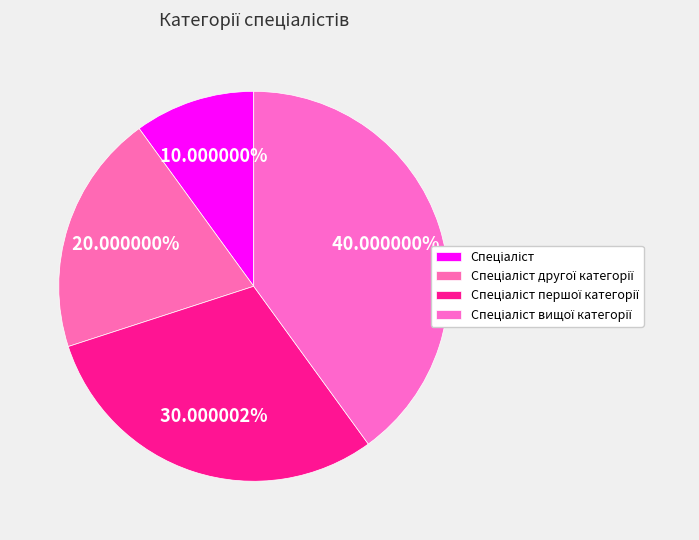

How many slices are in this pie chart?

4